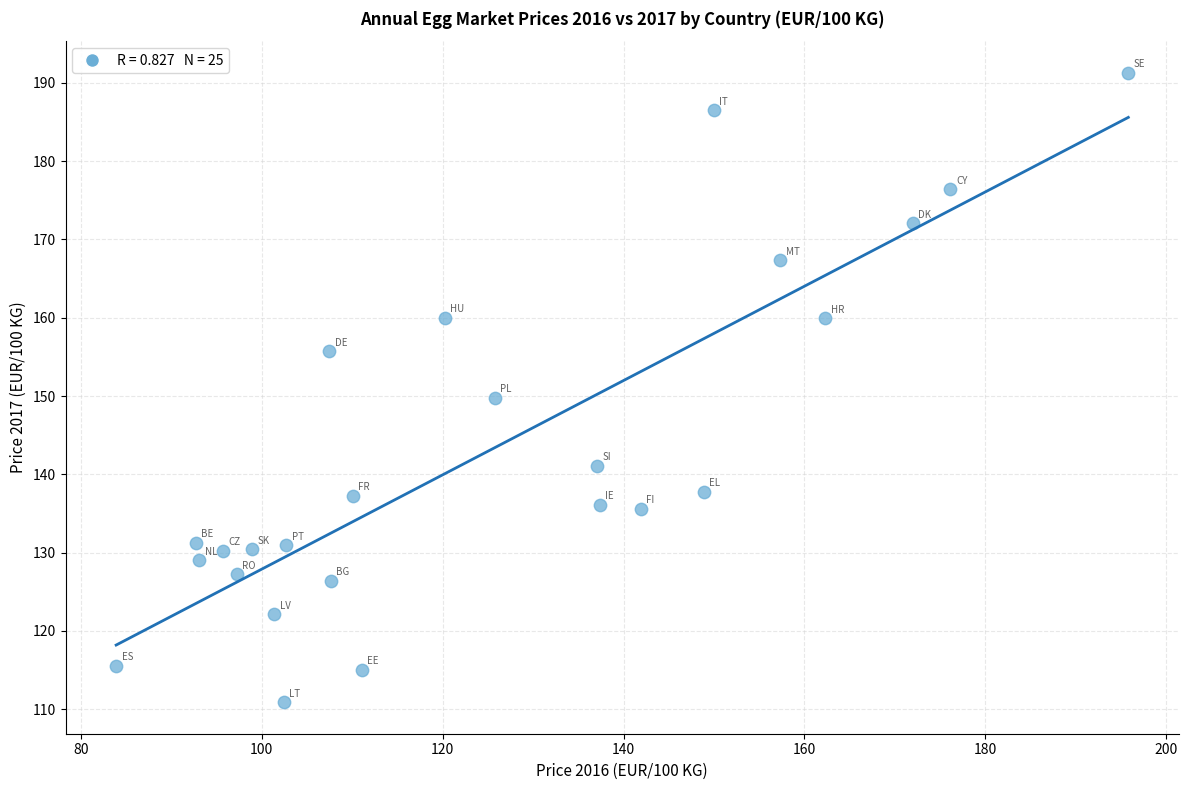

What is the range of X values (max minus min)?

111.9